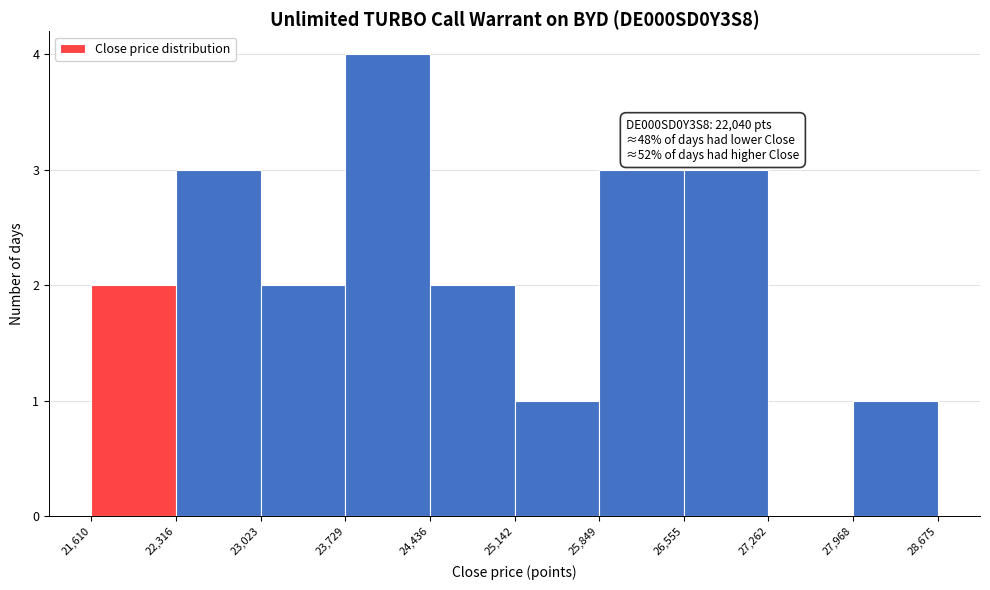

Which range on the x-axis has the tallest bar?

23,729 to 24,436